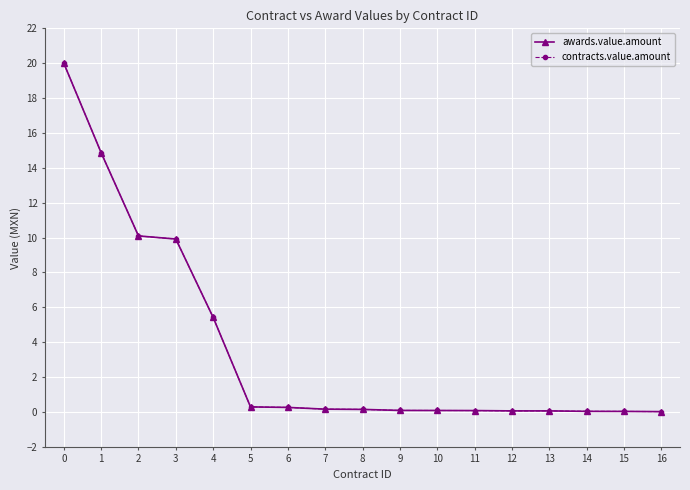

Does the chart have visible grid lines?

Yes